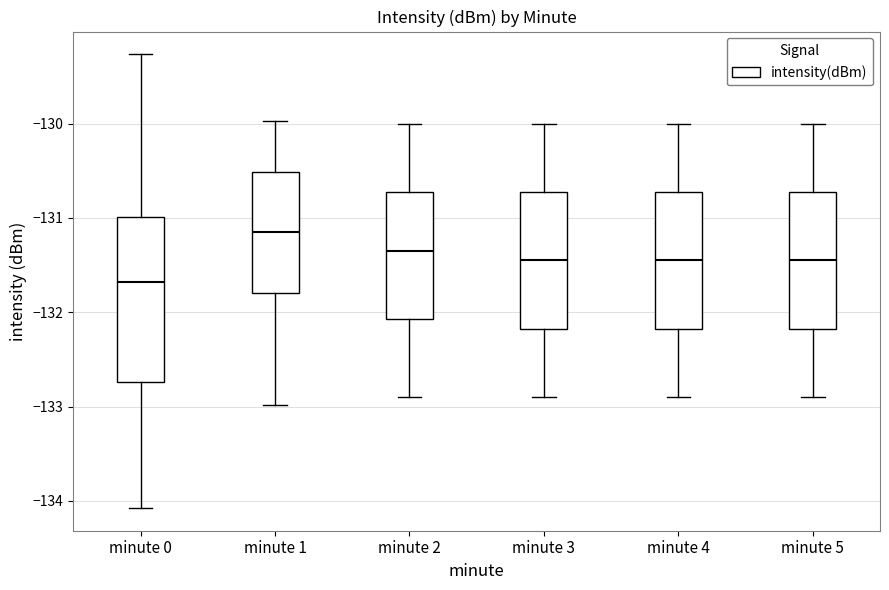

Reading left to right, transcribe this box plot: for each box, give where its median line is, the range the box spans, and where its two whiskers end, as read against the y-axis. The values are not printed on the chart, so give them approximately, as read against the axis.

minute 0: median -131.7, box -132.7 to -131.0, whiskers -134.1 to -129.3
minute 1: median -131.1, box -131.8 to -130.5, whiskers -133.0 to -130.0
minute 2: median -131.3, box -132.1 to -130.7, whiskers -132.9 to -130.0
minute 3: median -131.4, box -132.2 to -130.7, whiskers -132.9 to -130.0
minute 4: median -131.4, box -132.2 to -130.7, whiskers -132.9 to -130.0
minute 5: median -131.4, box -132.2 to -130.7, whiskers -132.9 to -130.0